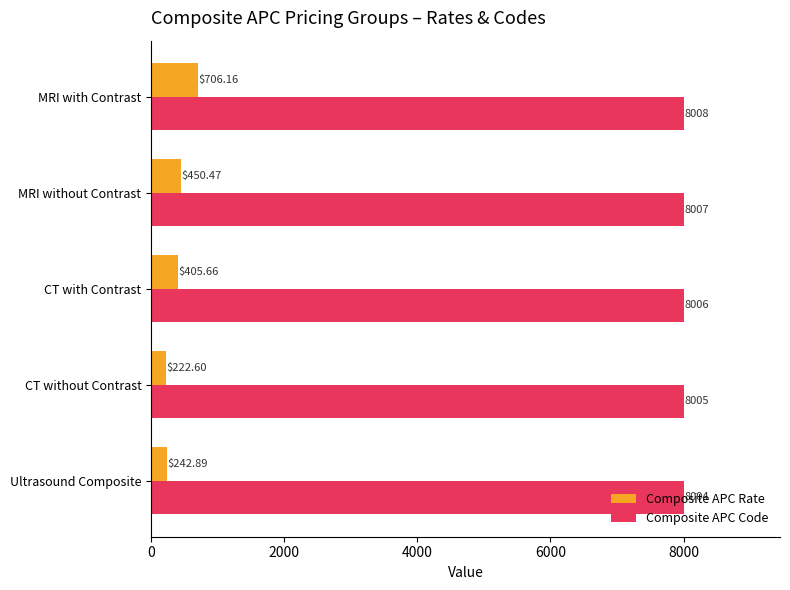

Which series changed the most between MRI without Contrast and MRI with Contrast?

Composite APC Rate